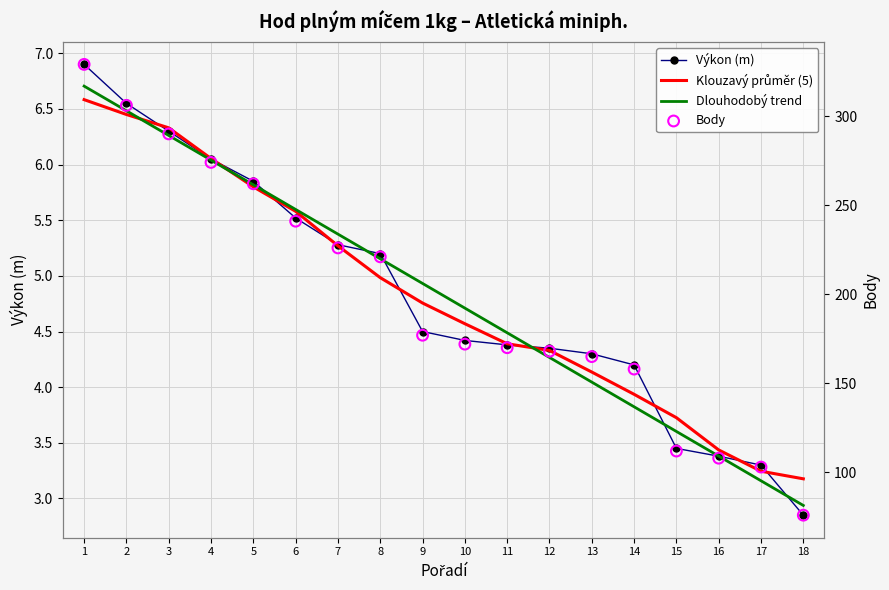

Is the value of Výkon (m) at 14 greater than the value of Body at 10?

No